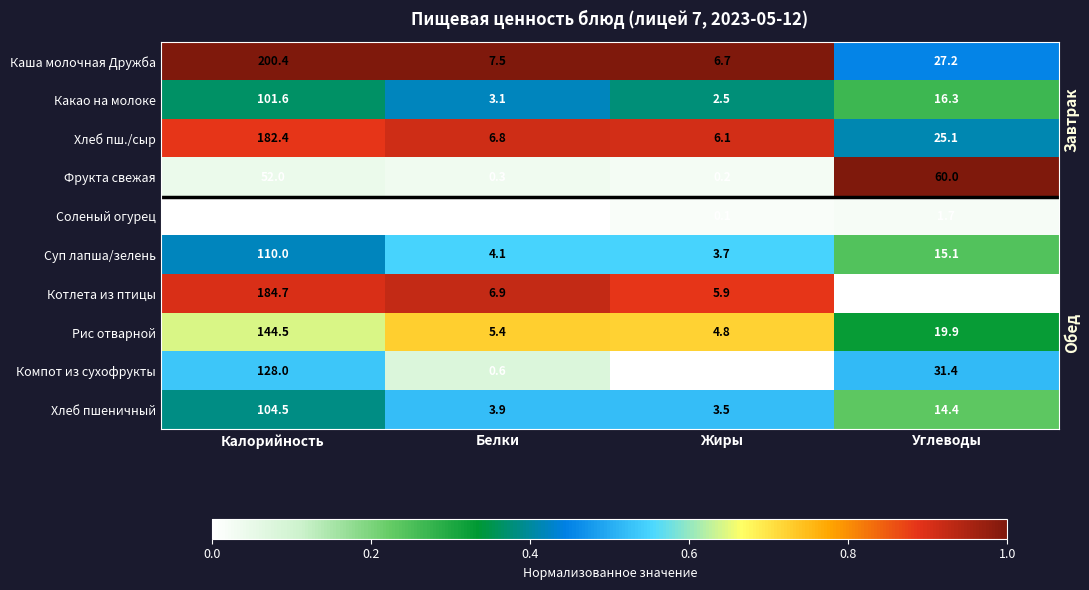

The Суп лапша/зелень series shows 0.3 at Белки. True or false?

False